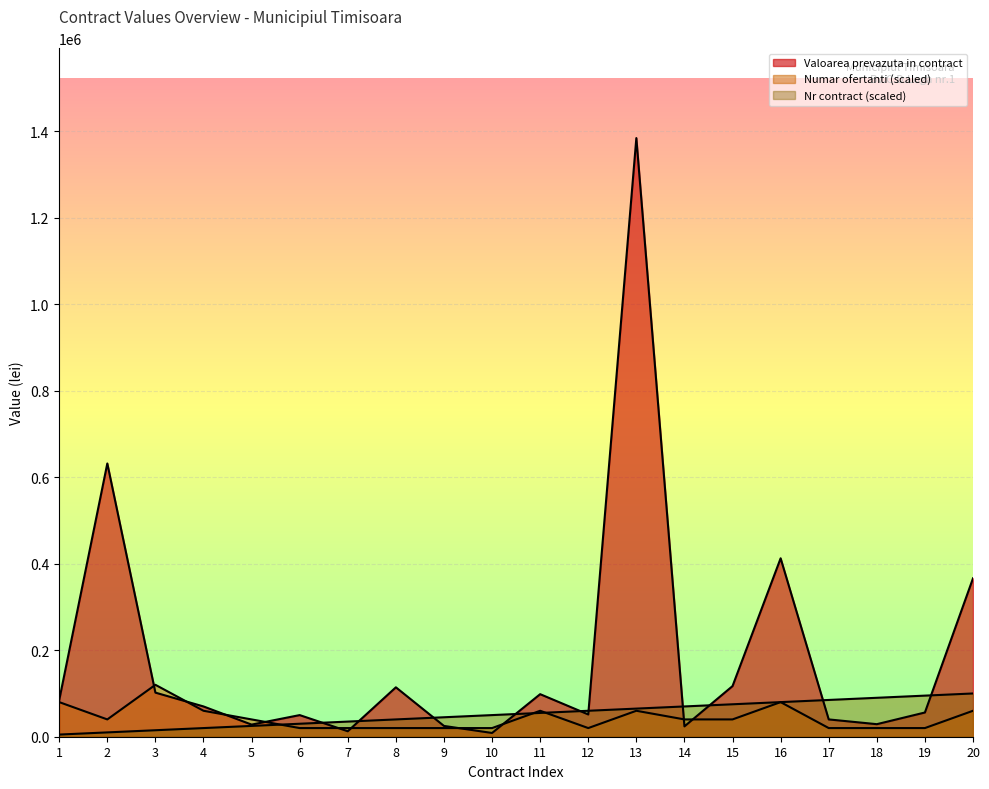

Which series has the largest range (max minus min)?

Valoarea prevazuta in contract